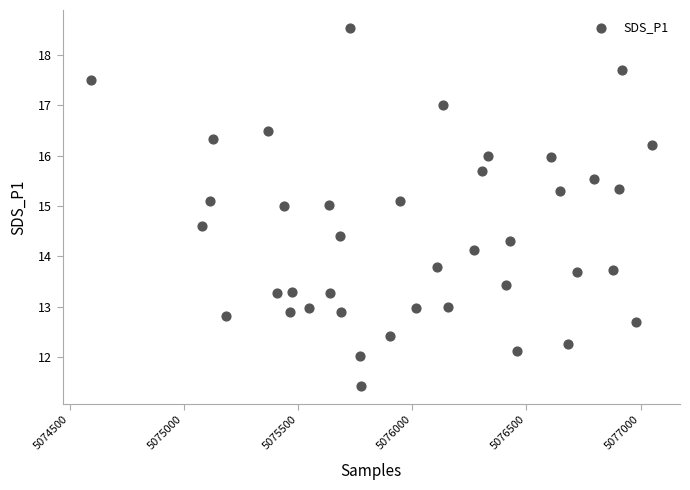

What is the range of X values (max minus min)?

2458.0